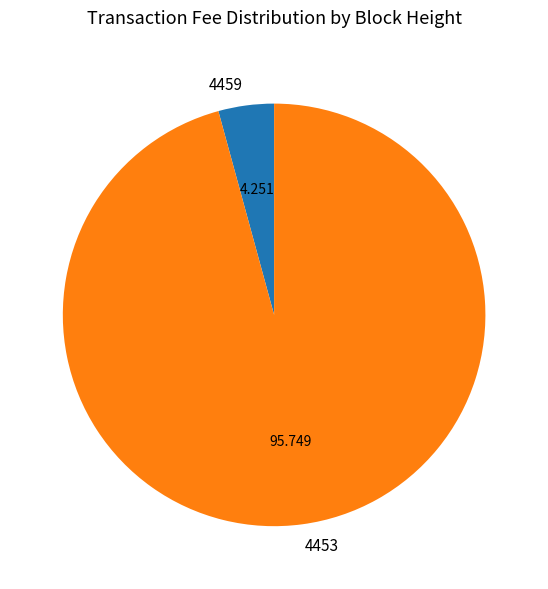

True or false: 4453 accounts for 96% of the total.

True